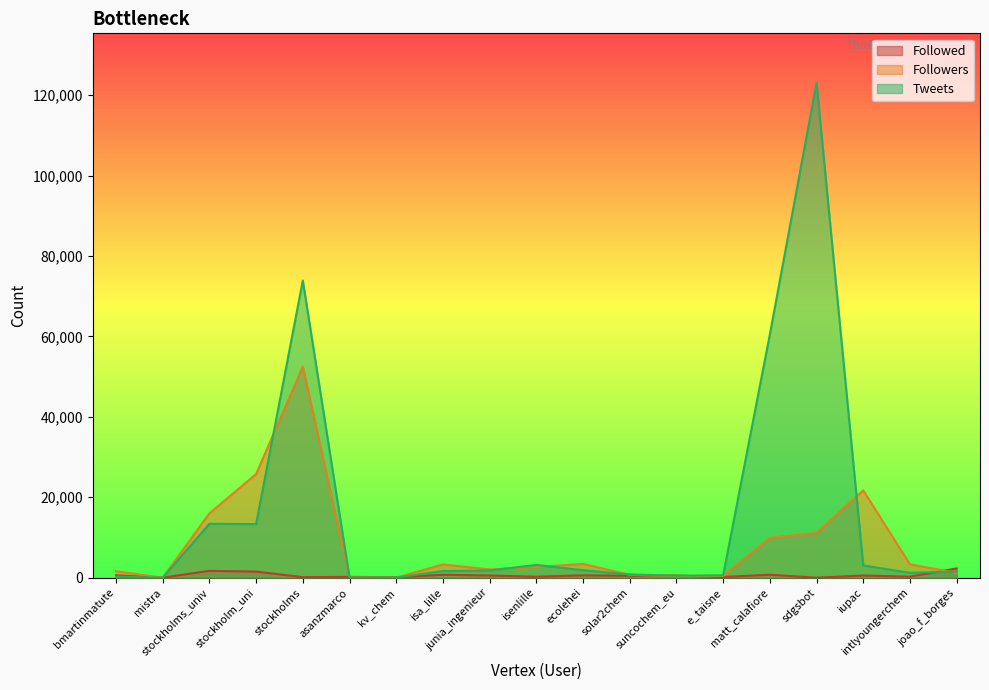

Rank the series at ecolehei from lowest to highest value.

Followed, Tweets, Followers